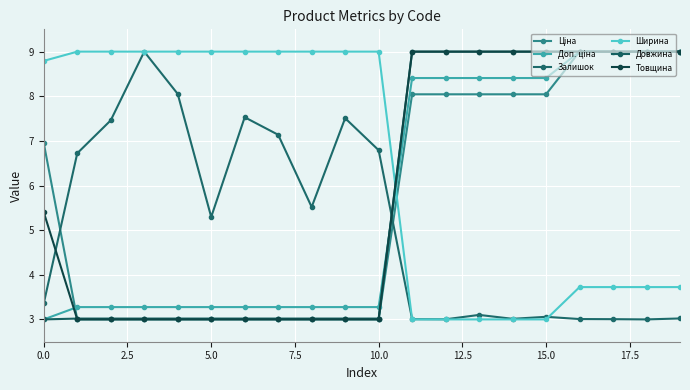

How many lines are shown in the chart?

6